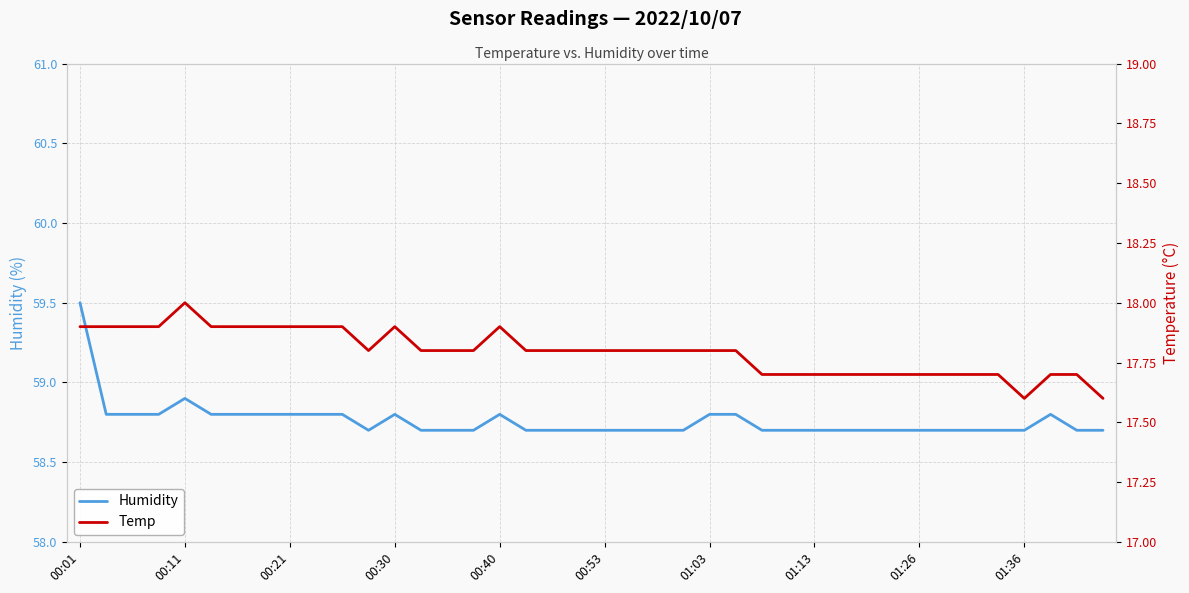

What is the average value of the Temp series?

17.8